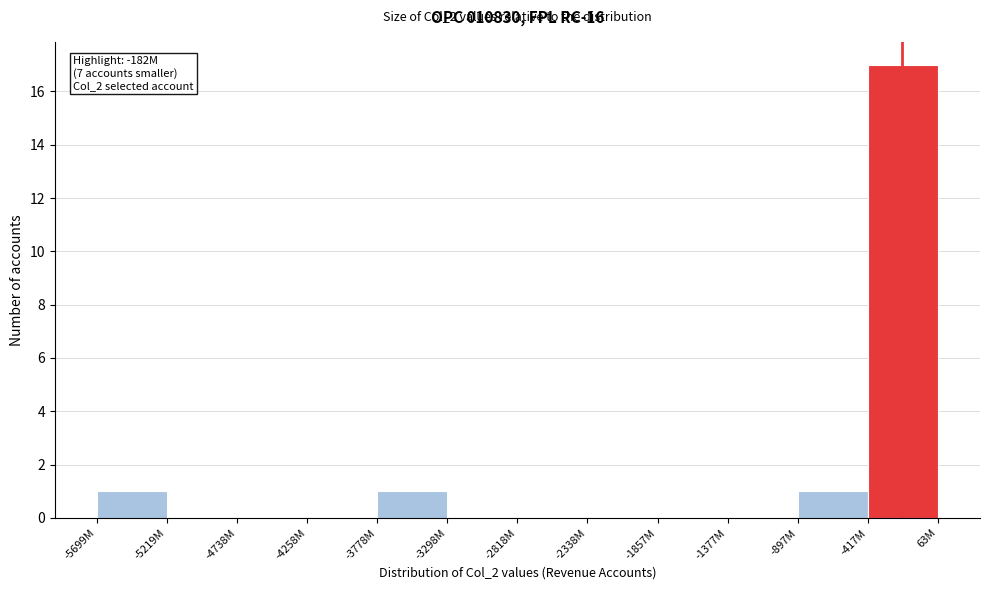

Reading left to right, transcribe all the data shown in this chart.

-5699M=1	-5219M=0	-4738M=0	-4258M=0	-3778M=1	-3298M=0	-2818M=0	-2338M=0	-1857M=0	-1377M=0	-897M=1	-417M=17